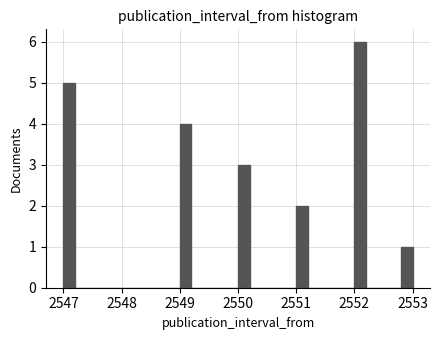

Read against the x-axis, roughly where is the centre of the tallest bar?

2552.1